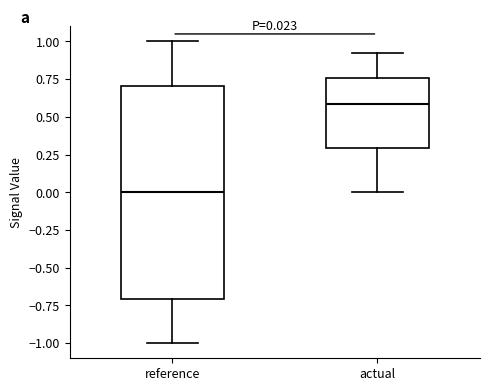

Which box has the highest median line?

actual